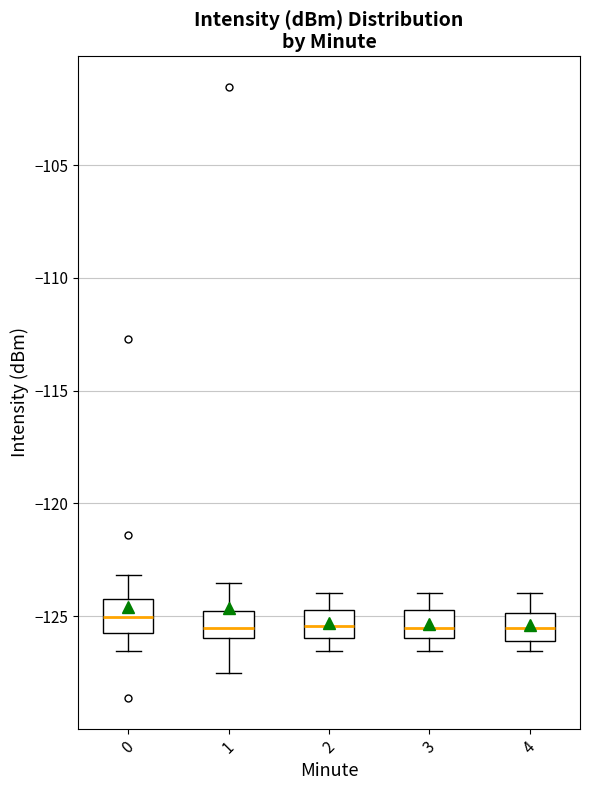

Reading left to right, read every box against the y-axis: the position of its median line, the range the box covers, and the ends of its whiskers. The values are not printed on the chart, so give them approximately, as read against the axis.

0: median -125.0, box -125.5 to -124.0, whiskers -126.5 to -123.0
1: median -125.5, box -126.0 to -125.0, whiskers -127.5 to -123.5
2: median -125.5, box -126.0 to -124.5, whiskers -126.5 to -124.0
3: median -125.5, box -126.0 to -124.5, whiskers -126.5 to -124.0
4: median -125.5, box -126.0 to -125.0, whiskers -126.5 to -124.0